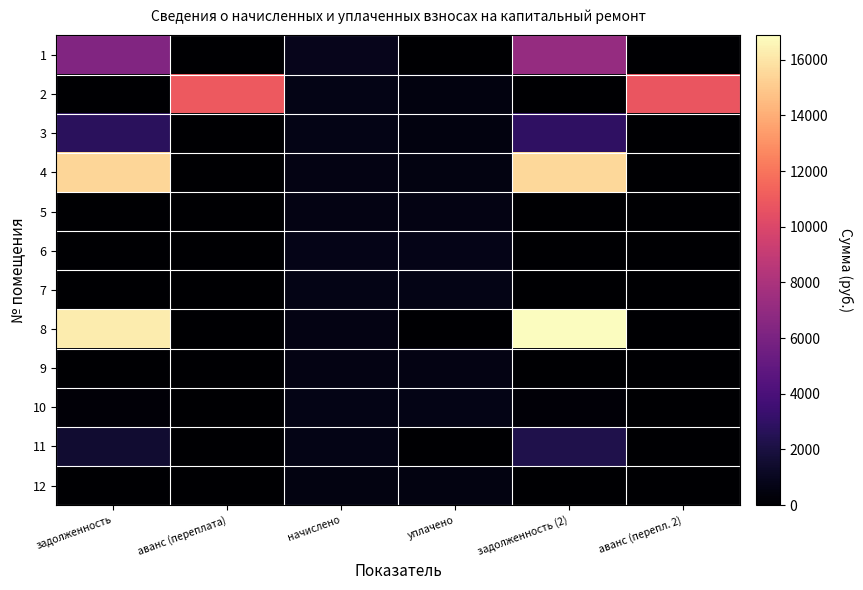

Rank the series by their maximum value, from highest to lowest.

8, 4, 2, 1, 3, 11, 6, 10, 7, 5, 9, 12